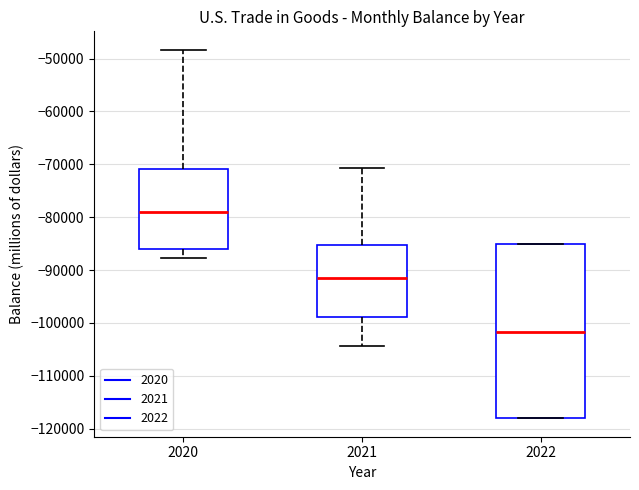

Comparing the boxes themselves (not the whiskers), which one is the tallest?

2022